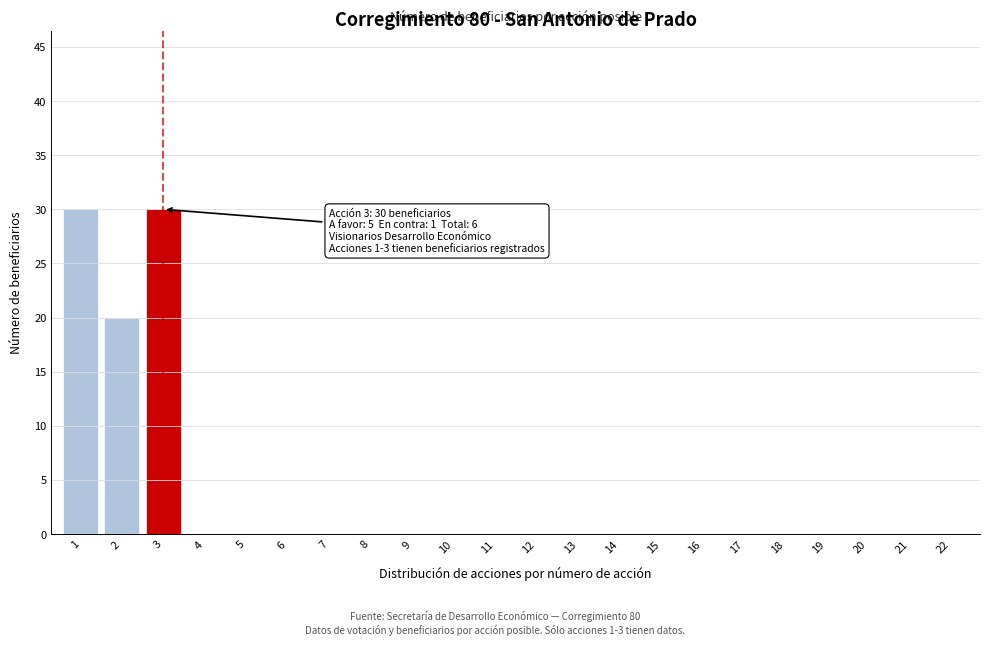

Reading left to right, list all the values displayed in this chart.

1=30	2=20	3=30	4=0	5=0	6=0	7=0	8=0	9=0	10=0	11=0	12=0	13=0	14=0	15=0	16=0	17=0	18=0	19=0	20=0	21=0	22=0